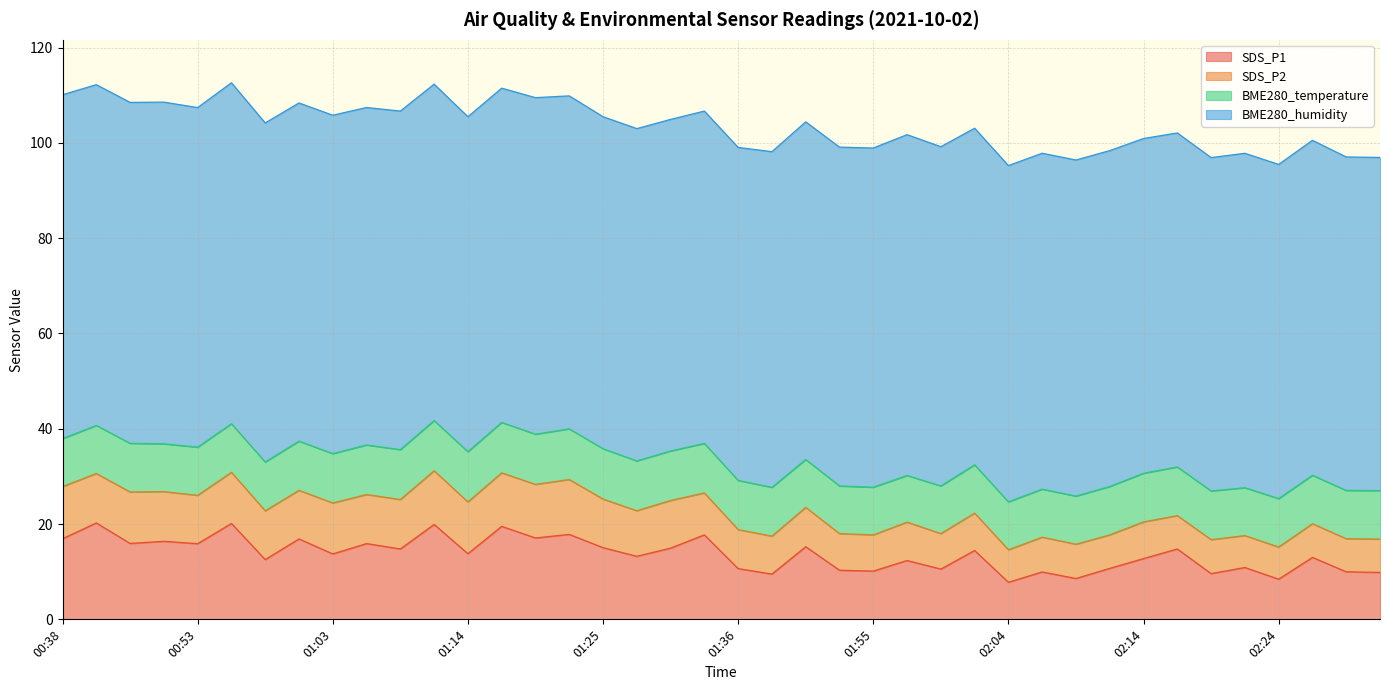

Does the chart have visible grid lines?

Yes